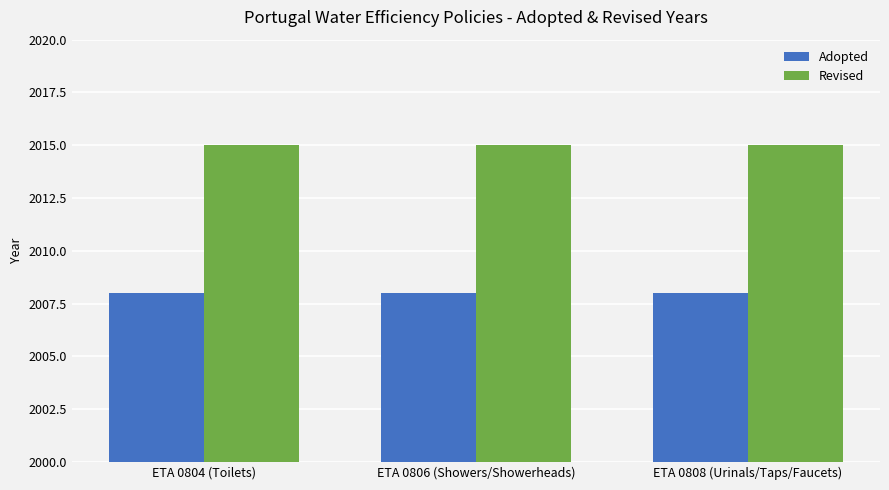

What is the minimum value shown in the chart?

2008